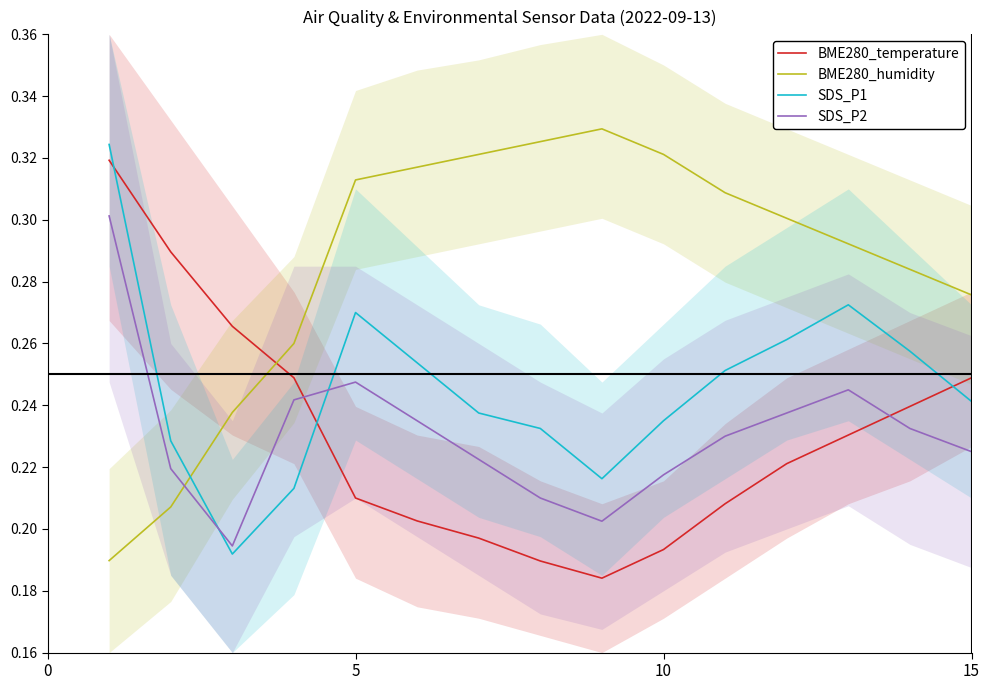

True or false: BME280_humidity has a value of 0.5 at 10.

False